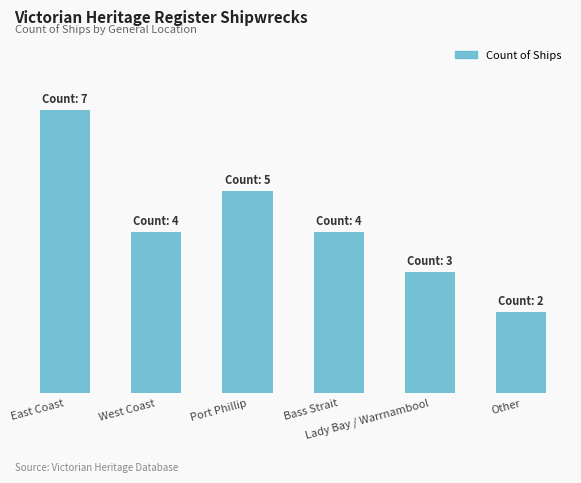

What value does the data have at Bass Strait?

4